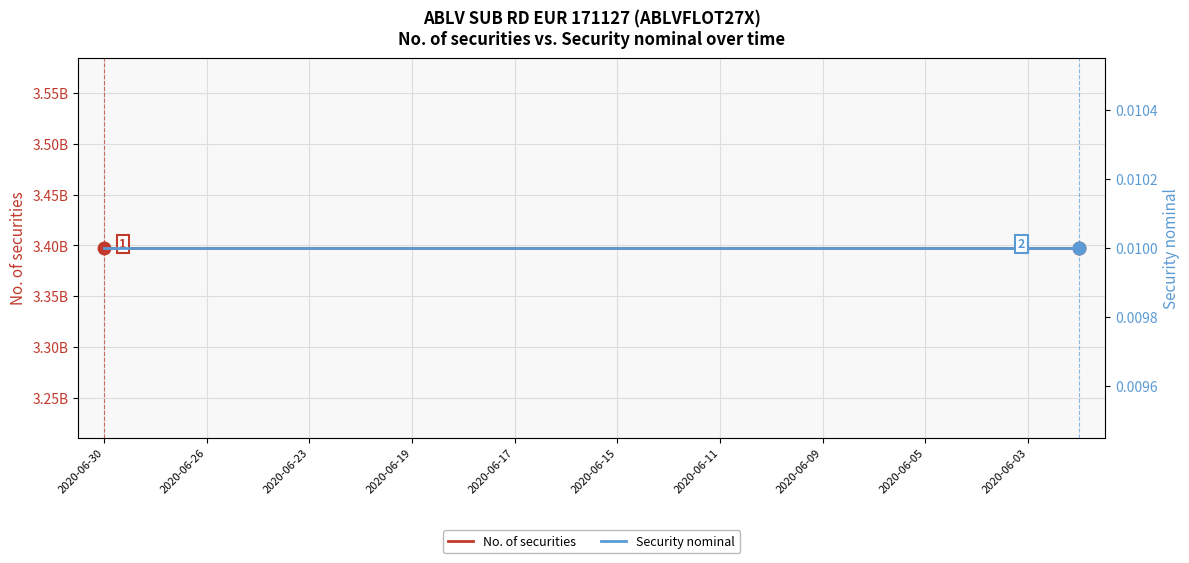

Which label corresponds to the smallest value in the chart?

2020-06-30